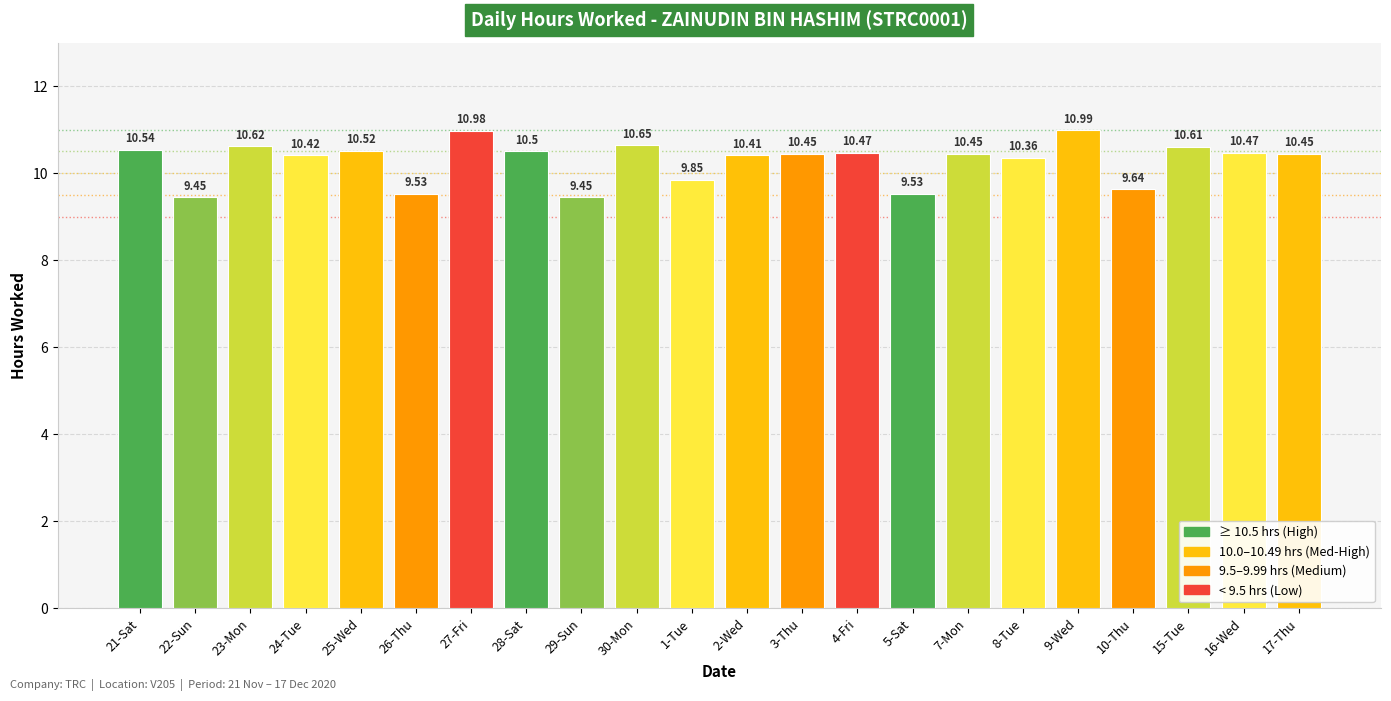

How many data points are less than 10?

6